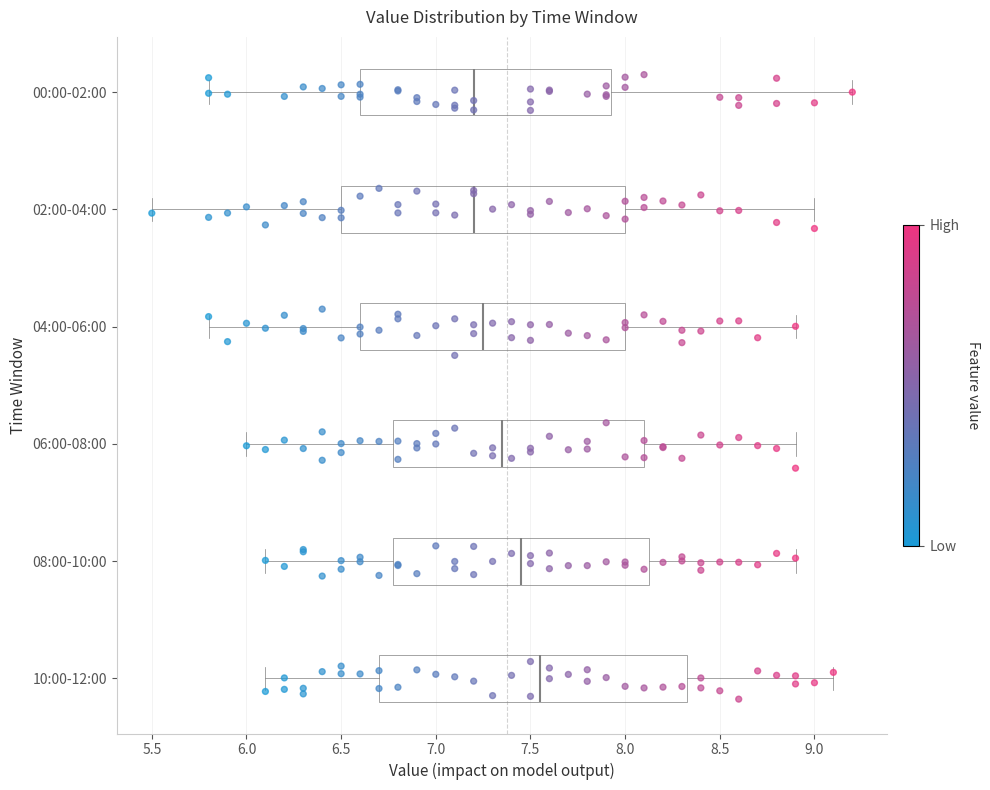

Comparing the boxes themselves (not the whiskers), which one is the widest?

10:00-12:00